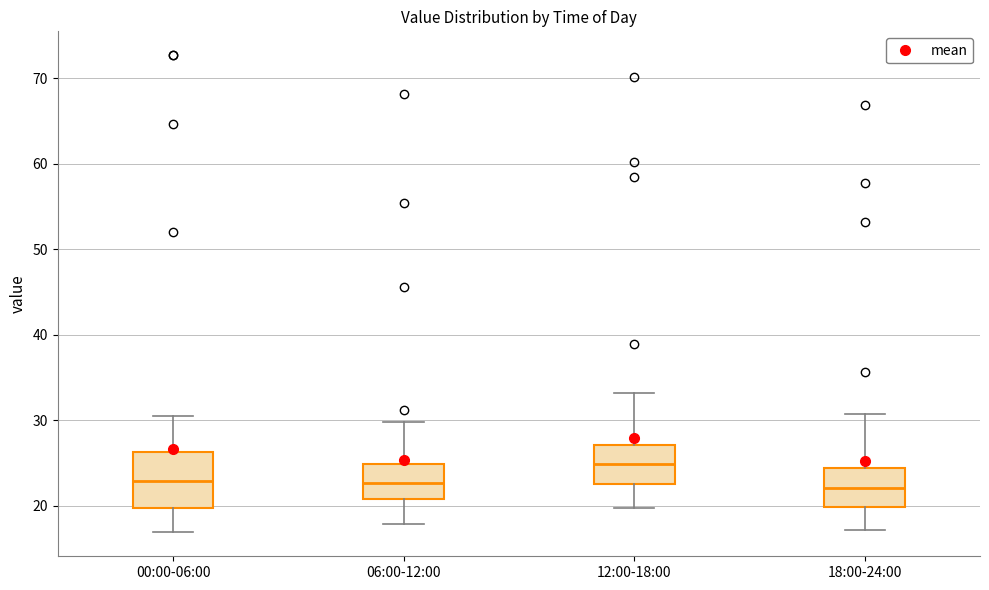

Reading left to right, transcribe this box plot: for each box, give where its median line is, the range the box spans, and where its two whiskers end, as read against the y-axis. The values are not printed on the chart, so give them approximately, as read against the axis.

00:00-06:00: median 23, box 20 to 26, whiskers 17 to 31
06:00-12:00: median 23, box 21 to 25, whiskers 18 to 30
12:00-18:00: median 25, box 23 to 27, whiskers 20 to 33
18:00-24:00: median 22, box 20 to 24, whiskers 17 to 31